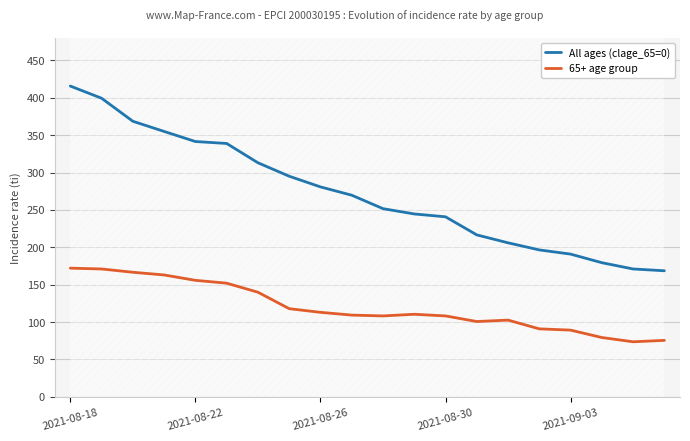

At 5, list the series in order from largest to smallest.

All ages (clage_65=0), 65+ age group